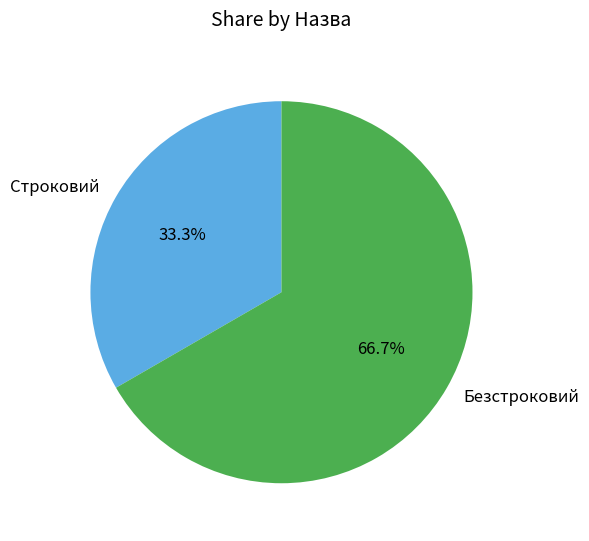

Between Безстроковий and Строковий, which is larger?

Безстроковий